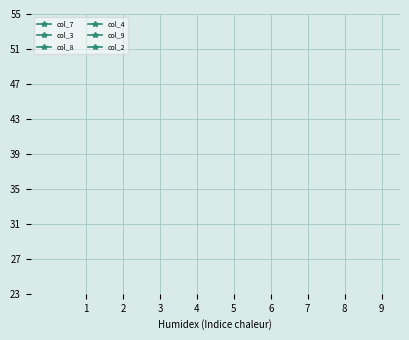

Is this an area chart (filled region under the line)?

No